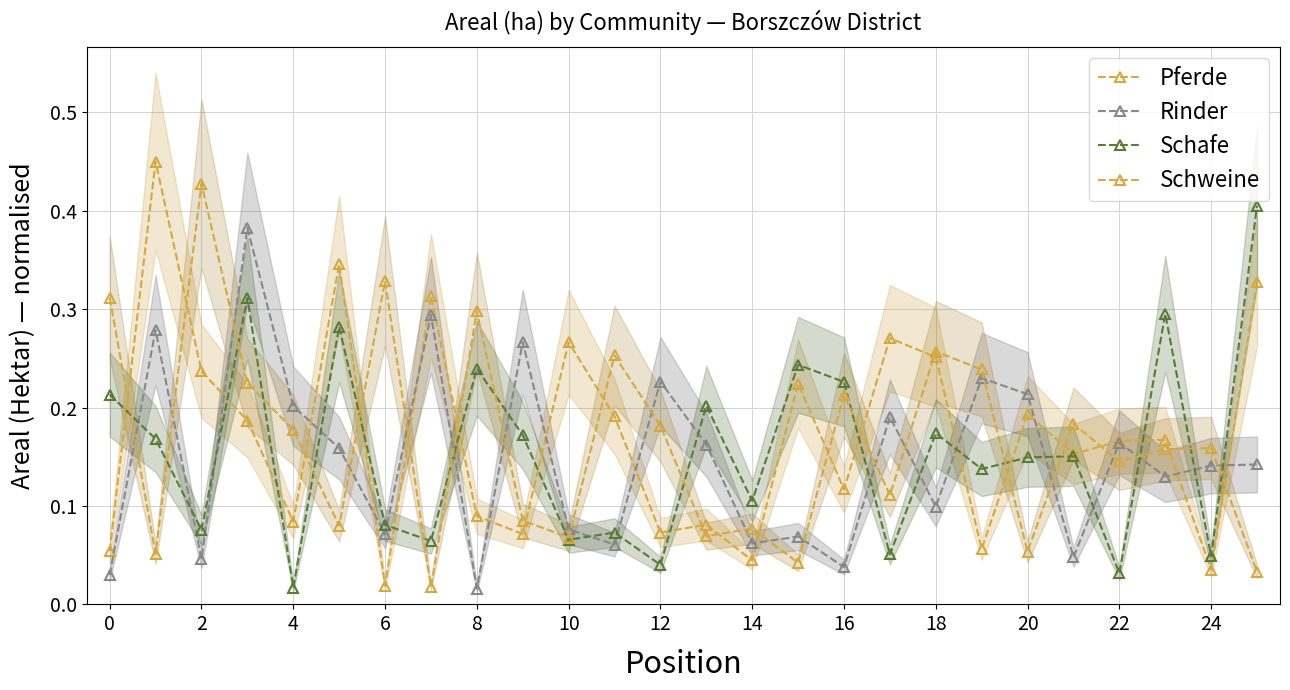

Which series changed the most between 0 and 16?

Schweine